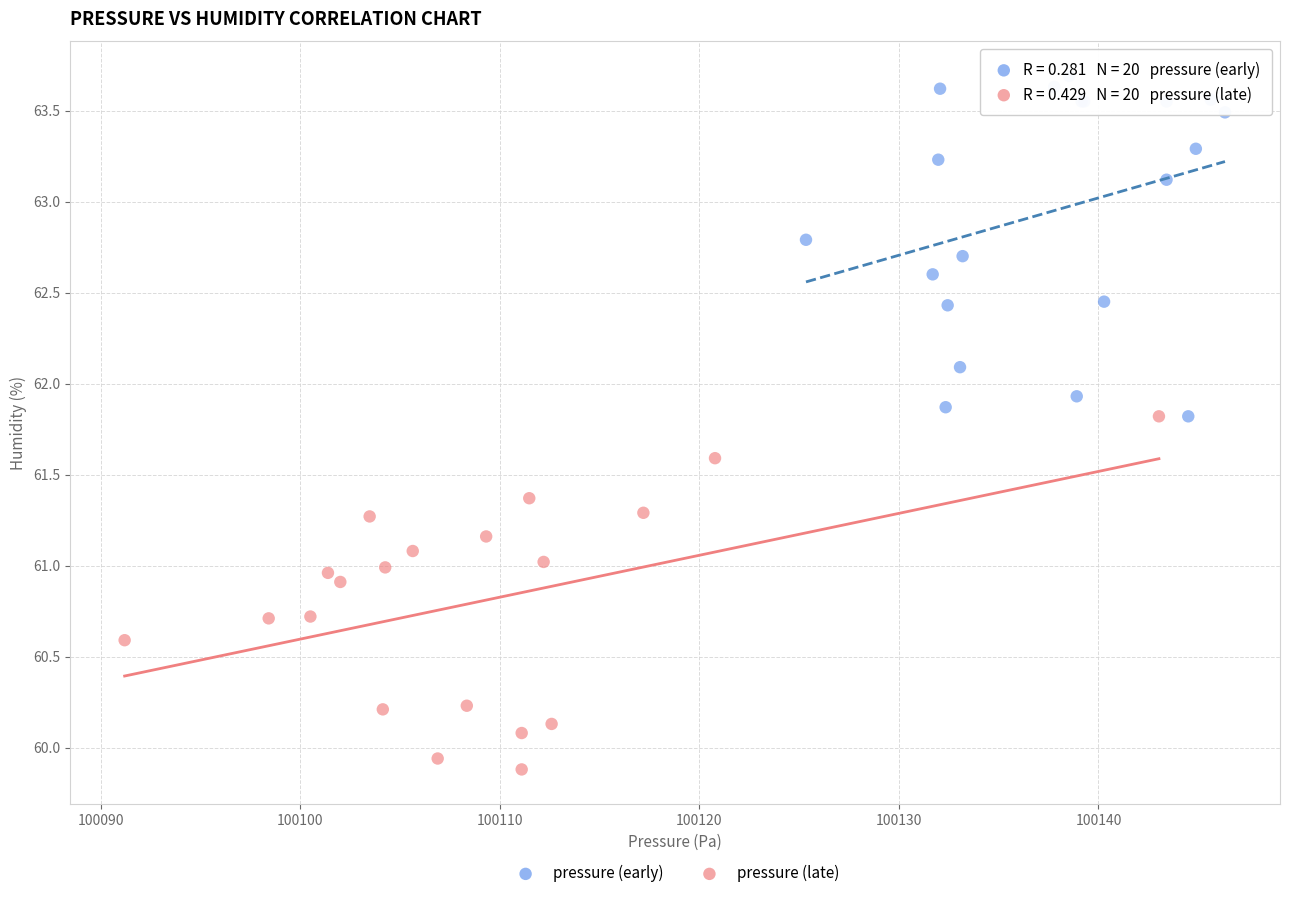

What are all the series names shown in the legend?

pressure (early), pressure (late)